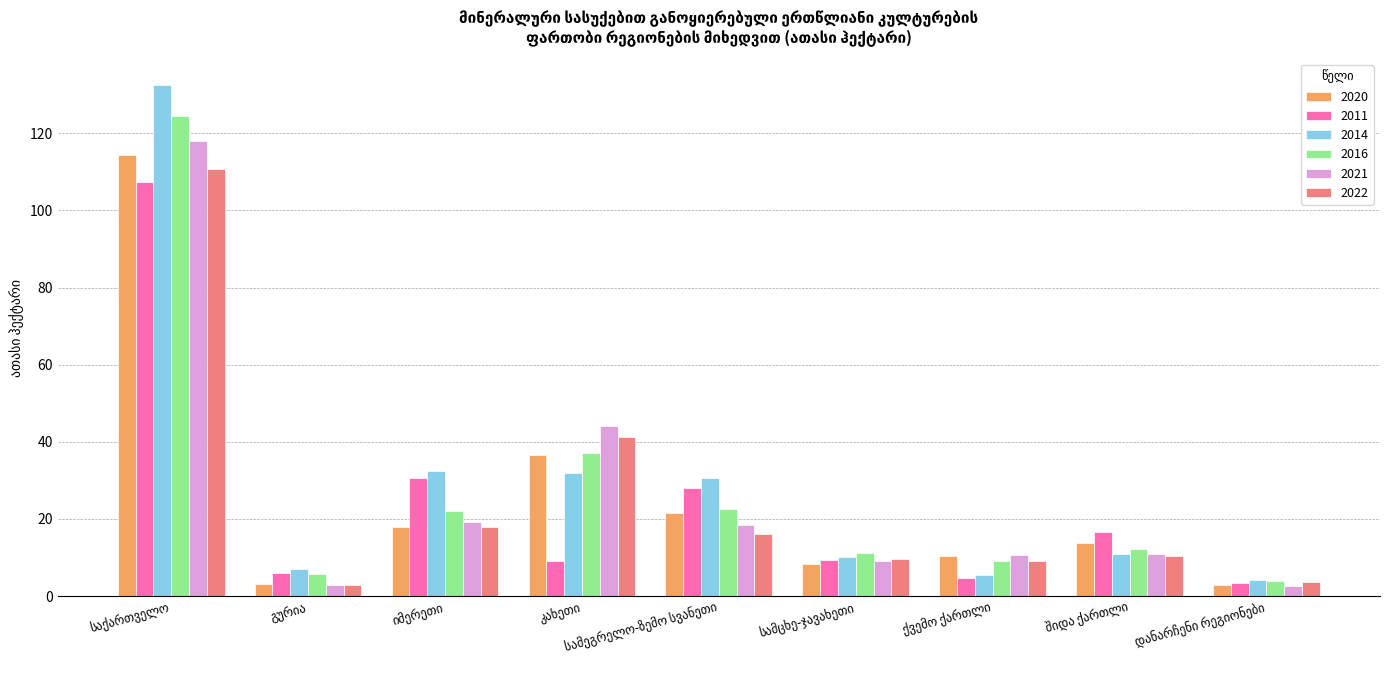

Which series has the largest range (max minus min)?

2014